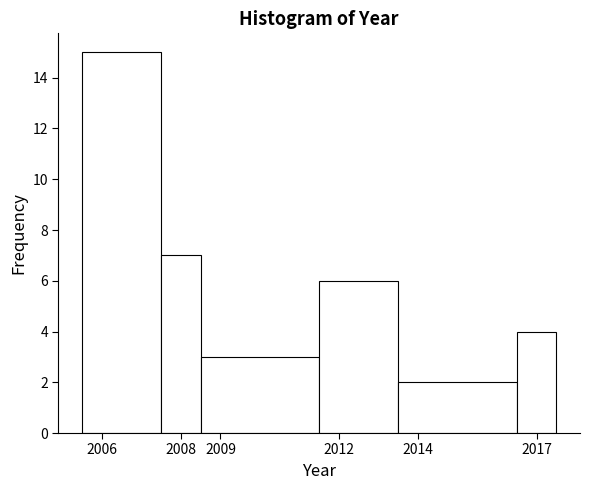

What is the height of the bar covering 2011.5 to 2013.5 on the x-axis? The values are not printed on the chart, so give them approximately, as read against the axis.

6